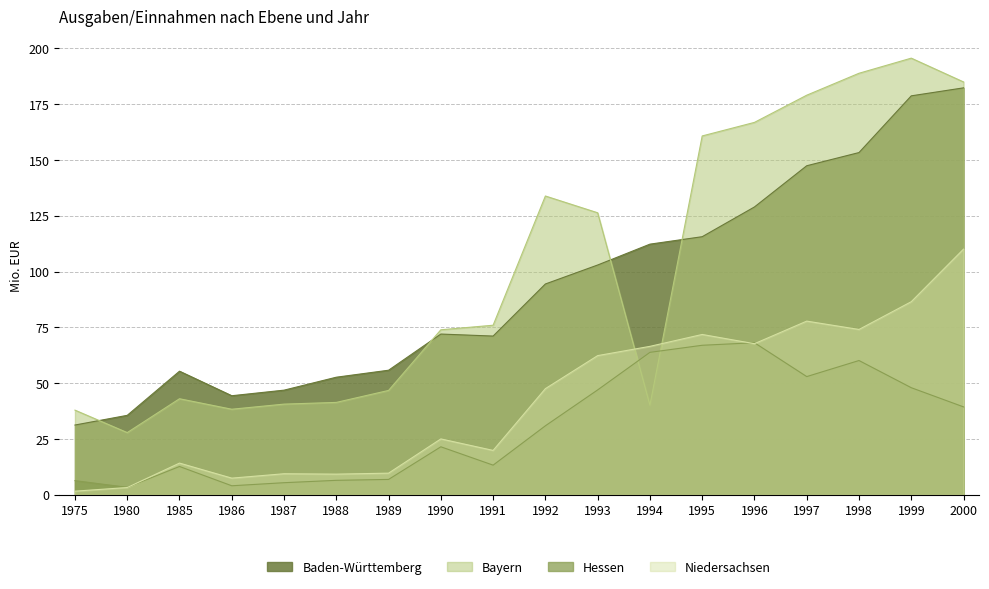

Rank the series at 2000 from highest to lowest value.

Bayern, Baden-Württemberg, Niedersachsen, Hessen